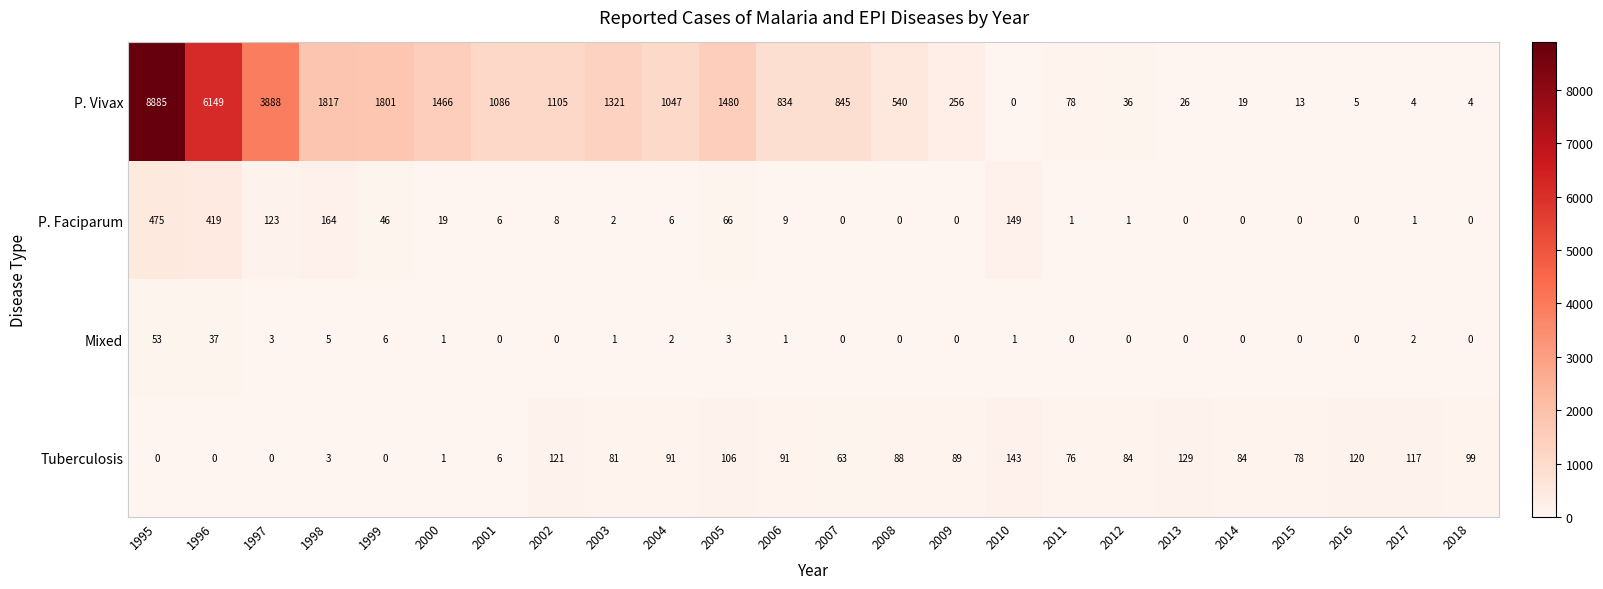

What is the difference between the Tuberculosis values at 1997 and 2008?

88